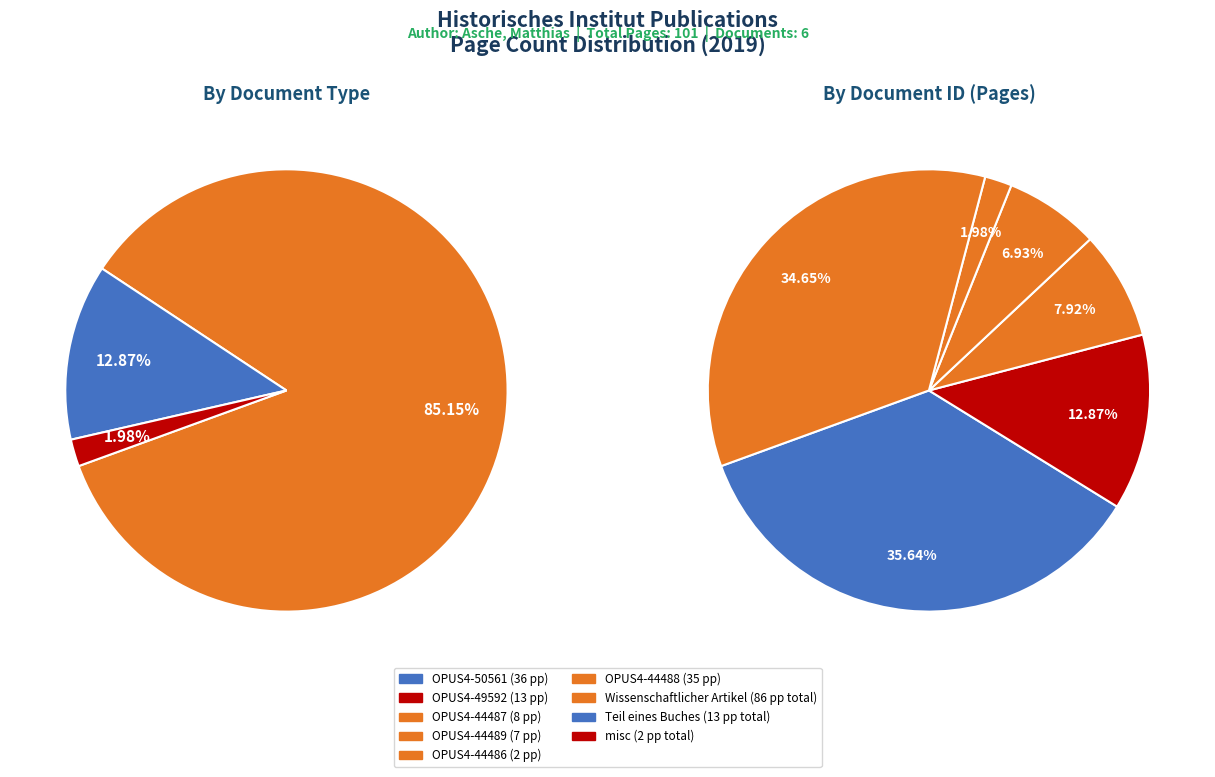

Rank the categories by value from lowest to highest.

OPUS4-44486, OPUS4-44489, OPUS4-44487, OPUS4-49592, OPUS4-44488, OPUS4-50561